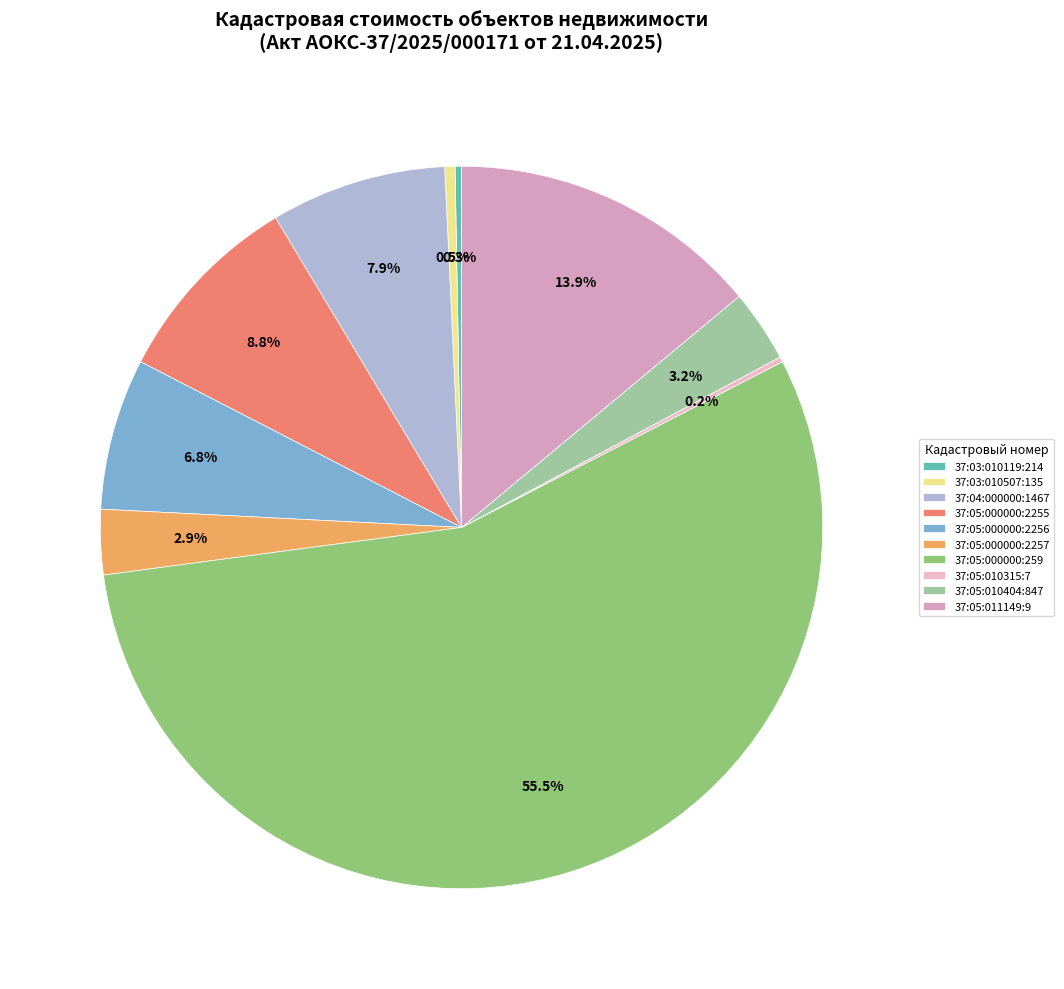

Count the number of slices in the pie.

10